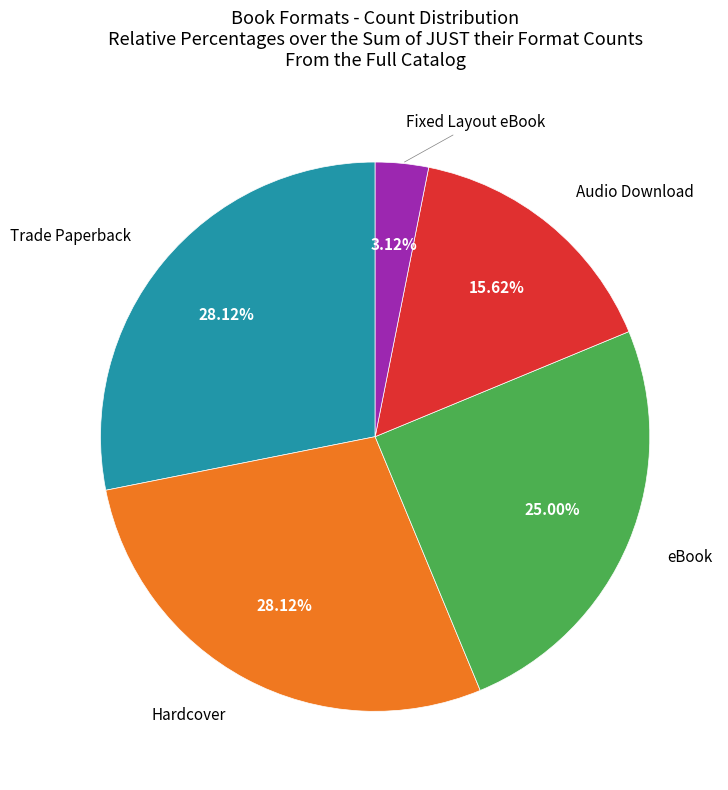

Count the number of slices in the pie.

5